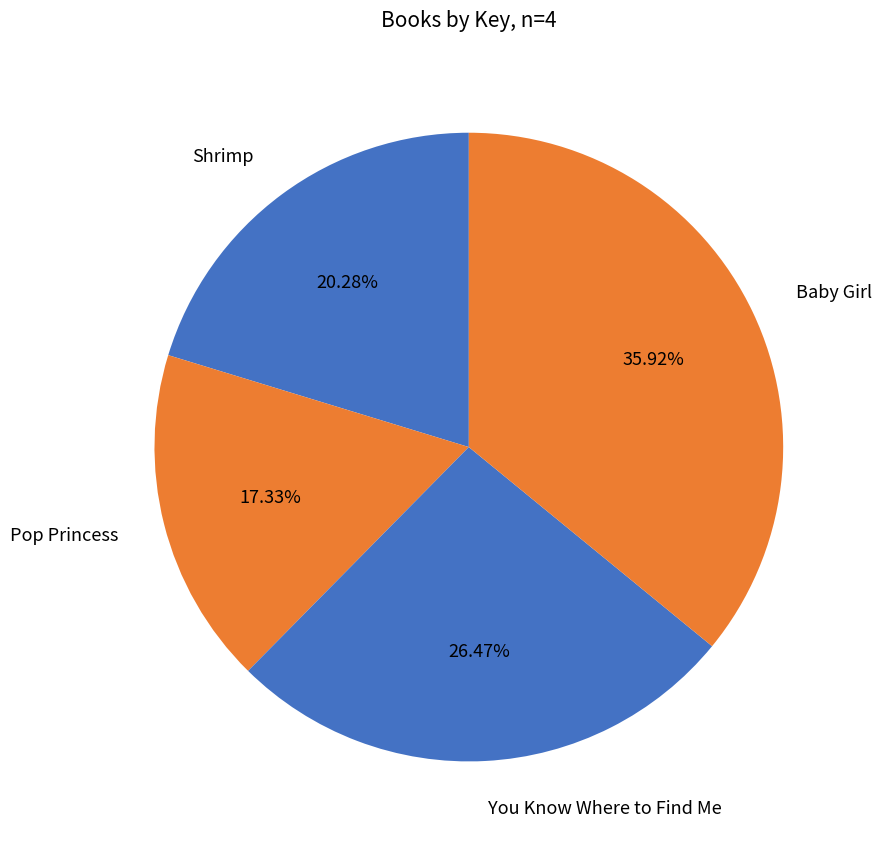

Count the number of slices in the pie.

4